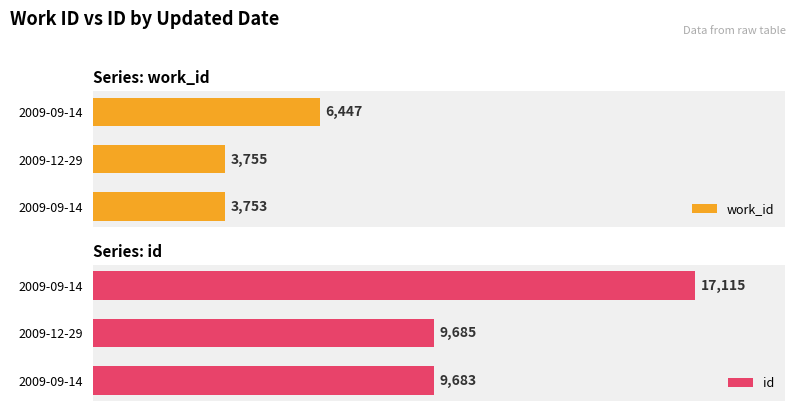

List the series in order of their overall mean, lowest first.

work_id, id